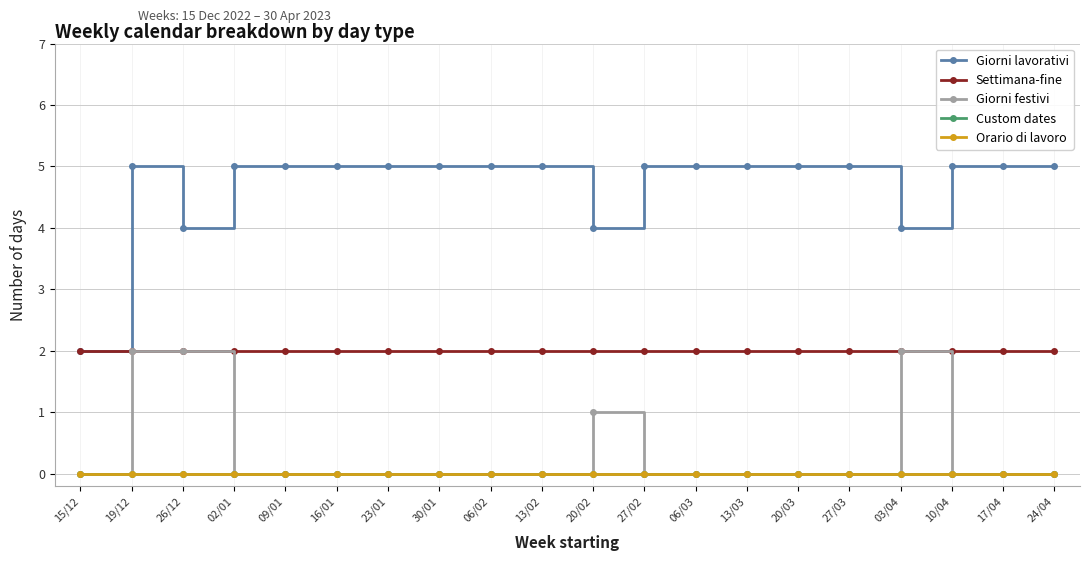

Does the chart have visible grid lines?

Yes